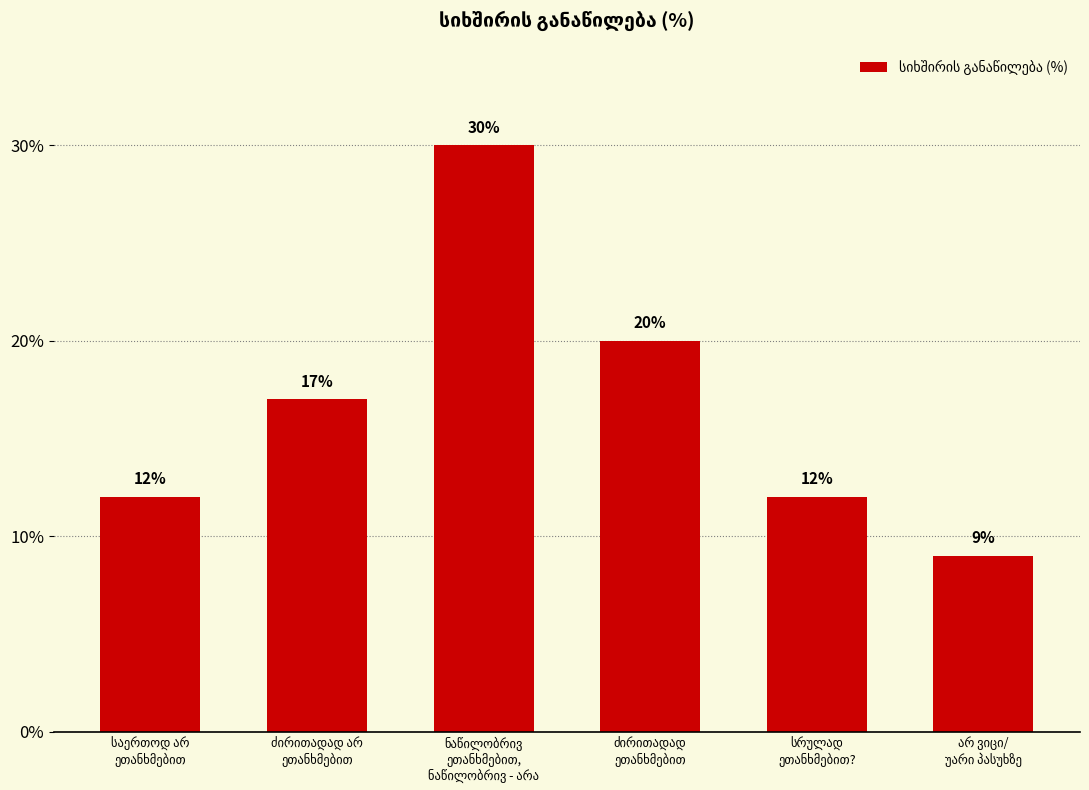

What is the value of the 4th bar from the left?

20